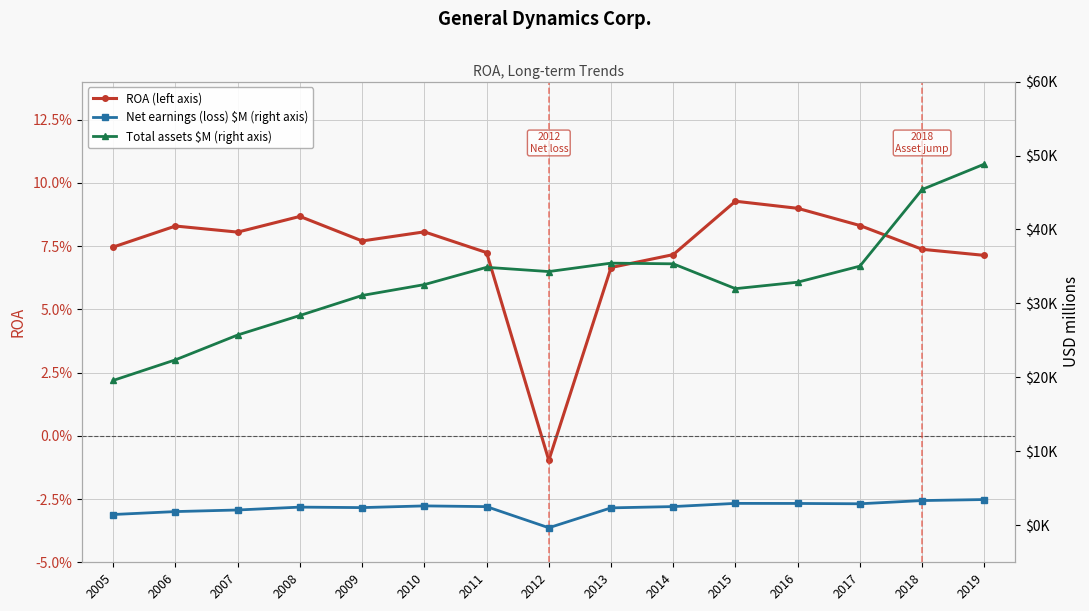

Reading left to right, transcribe all the data shown in this chart.

ROA (left axis): 2005=0.1	2006=0.1	2007=0.1	2008=0.1	2009=0.1	2010=0.1	2011=0.1	2012=-0.0	2013=0.1	2014=0.1	2015=0.1	2016=0.1	2017=0.1	2018=0.1	2019=0.1
Net earnings (loss) $M (right axis): 2005=1461.0	2006=1856.0	2007=2072.0	2008=2459.0	2009=2394.0	2010=2624.0	2011=2526.0	2012=-332.0	2013=2357.0	2014=2533.0	2015=2965.0	2016=2955.0	2017=2912.0	2018=3345.0	2019=3484.0
Total assets $M (right axis): 2005=19591.0	2006=22376.0	2007=25733.0	2008=28373.0	2009=31077.0	2010=32545.0	2011=34883.0	2012=34309.0	2013=35448.0	2014=35355.0	2015=31997.0	2016=32872.0	2017=35046.0	2018=45408.0	2019=48841.0